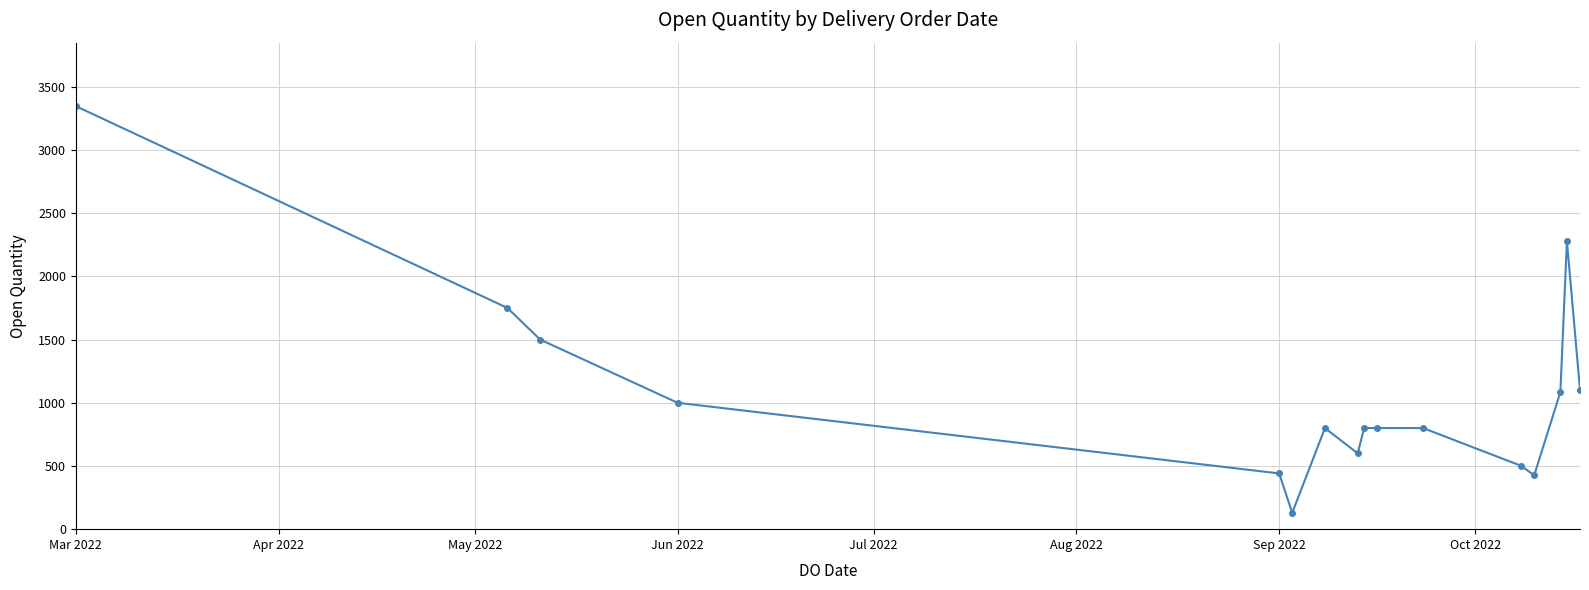

What is the maximum value shown in the chart?

3347